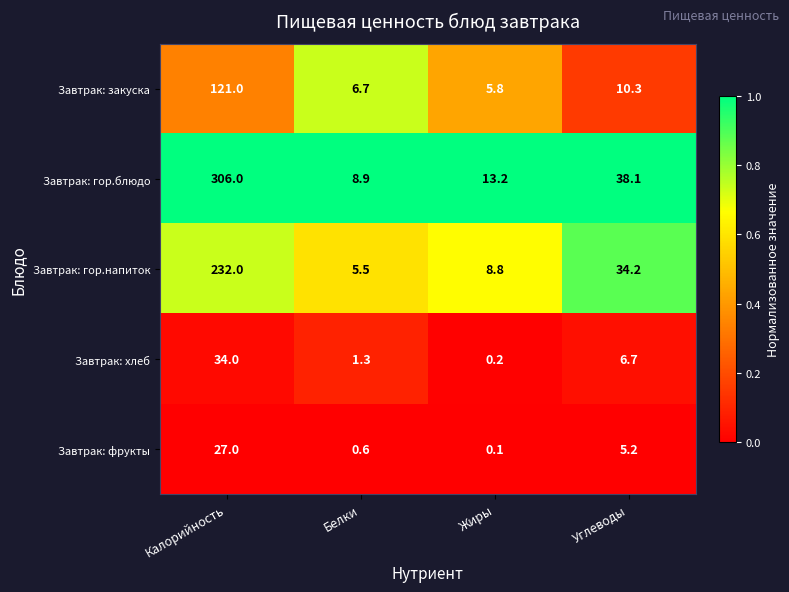

True or false: Завтрак: гор.блюдо has a value of 8.9 at Белки.

True